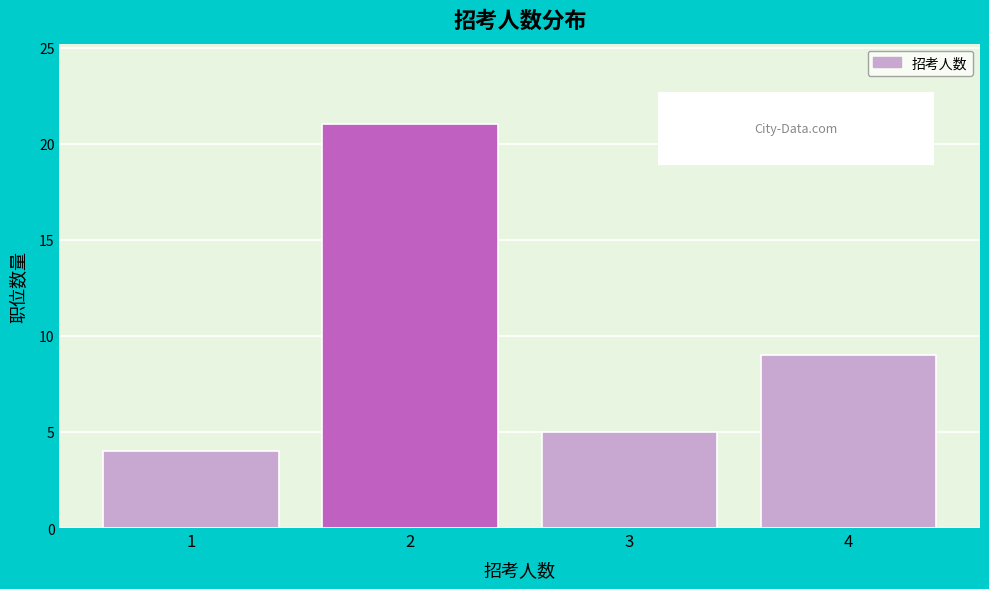

Reading left to right, list every bar in this chart as the range it spans on the x-axis followed by its height. The values are not printed on the chart, so give them approximately, as read against the axis.

0.5 to 1.5: 4
1.5 to 2.5: 21
2.5 to 3.5: 5
3.5 to 4.5: 9